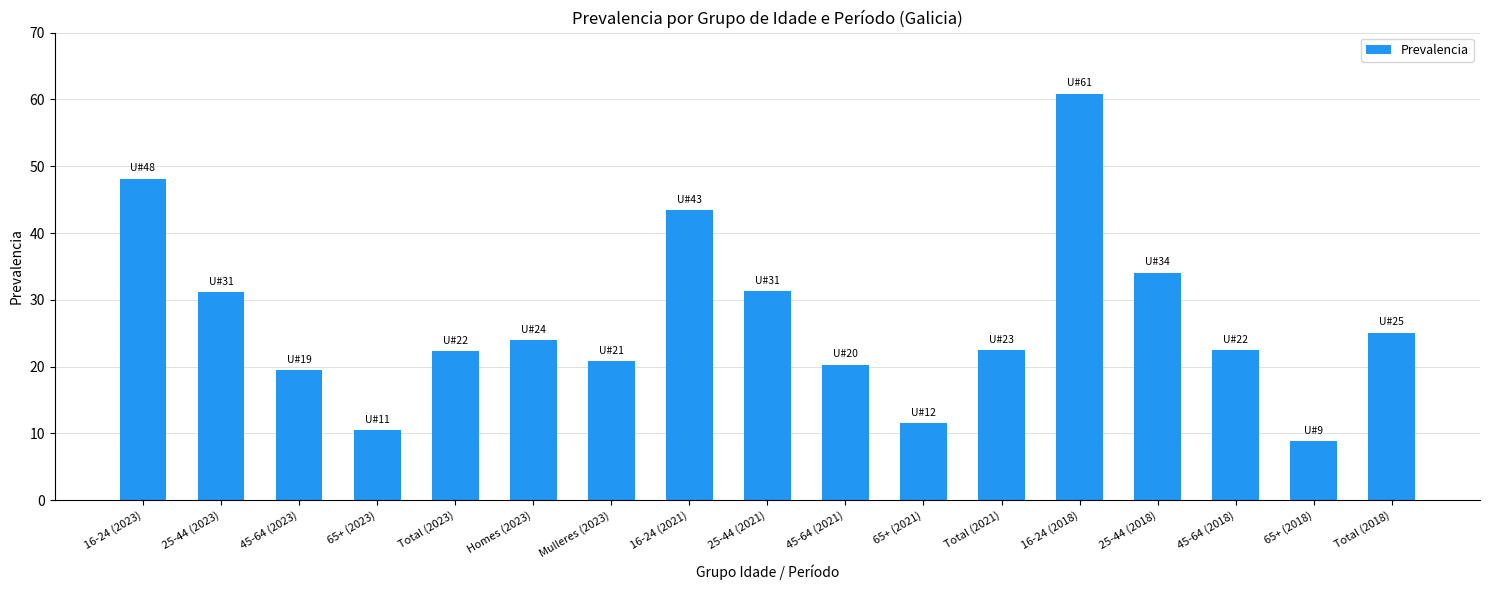

Which label corresponds to the smallest value in the chart?

65+ (2018)